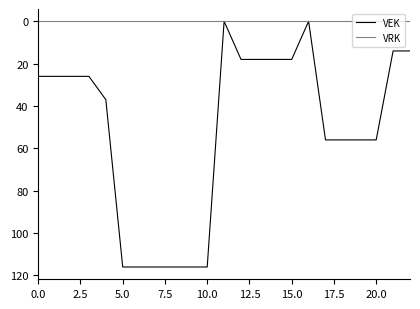

Rank the series by their average value, from highest to lowest.

VEK, VRK